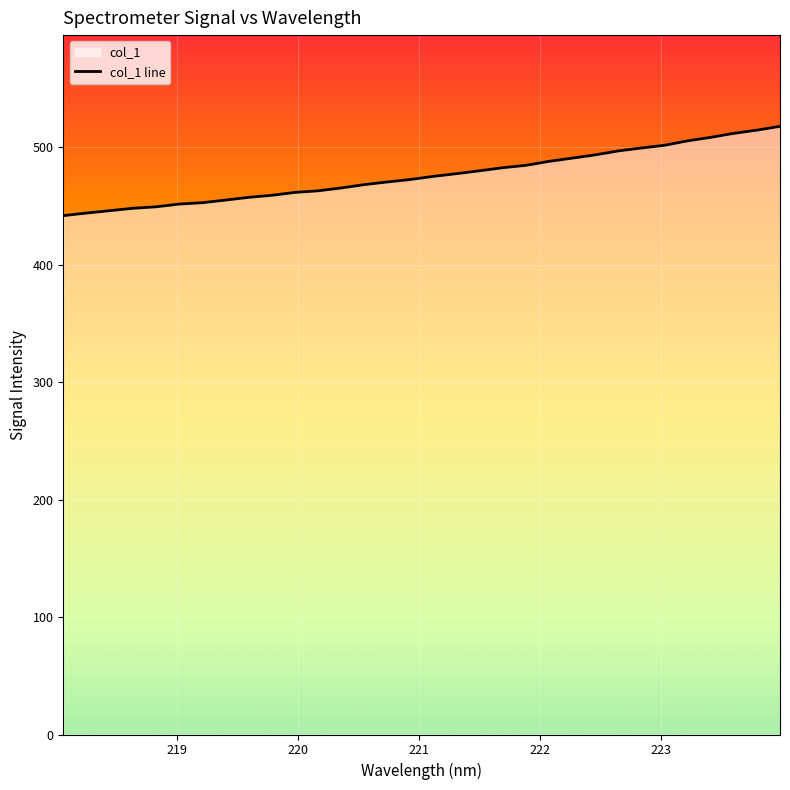

What is the ratio of the value at 218.8244 to the value at 221.4993?

0.9